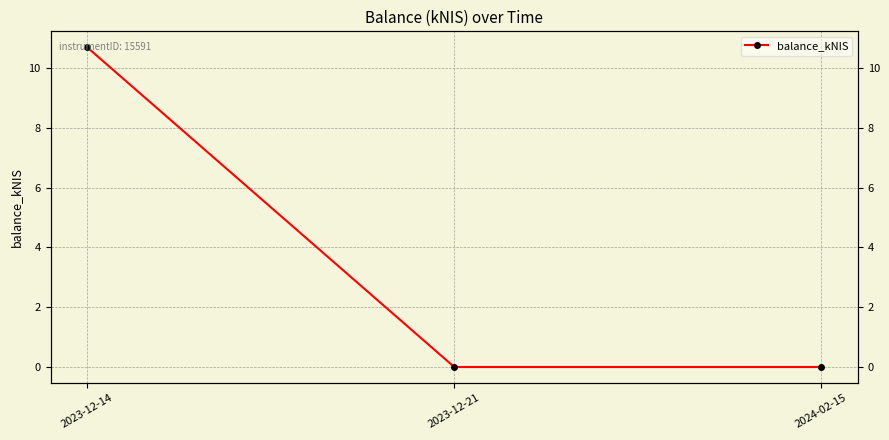

Reading left to right, extract all data points from this chart.

2023-12-14=10.7	2023-12-21=0.0	2024-02-15=0.0